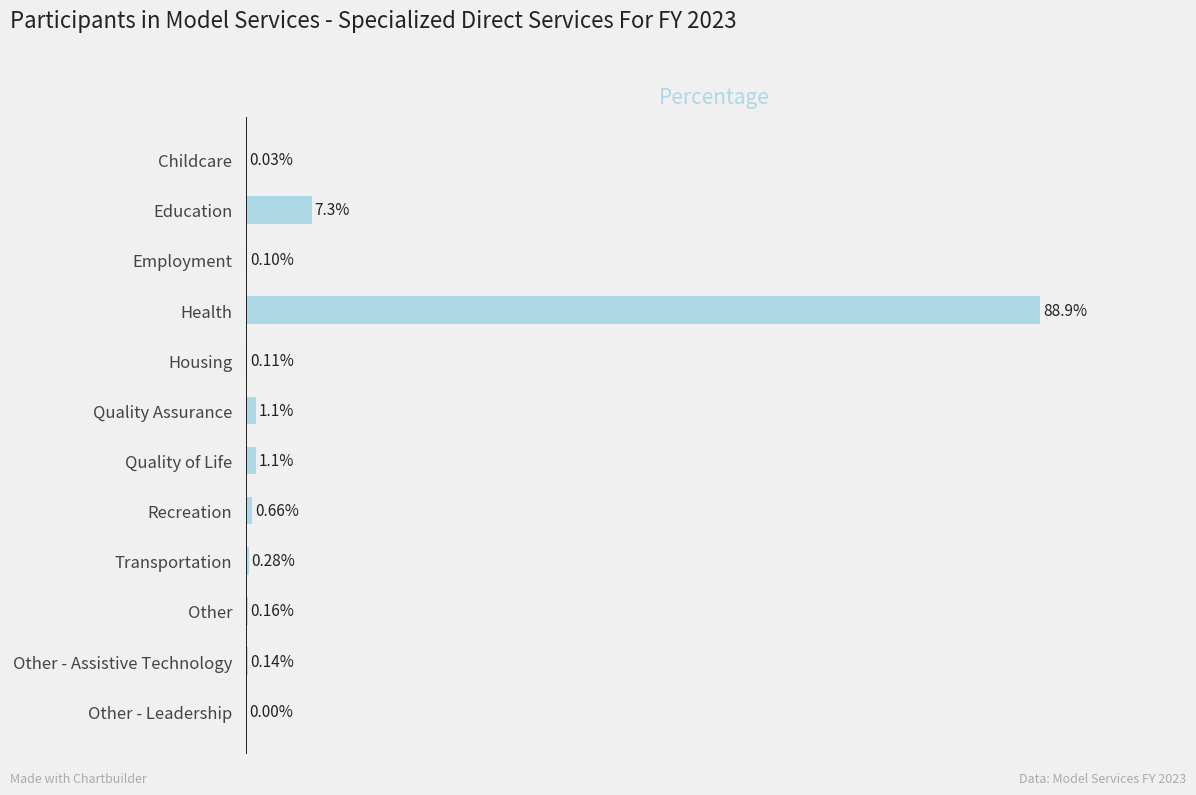

At which category does the chart reach its peak across all series?

Health